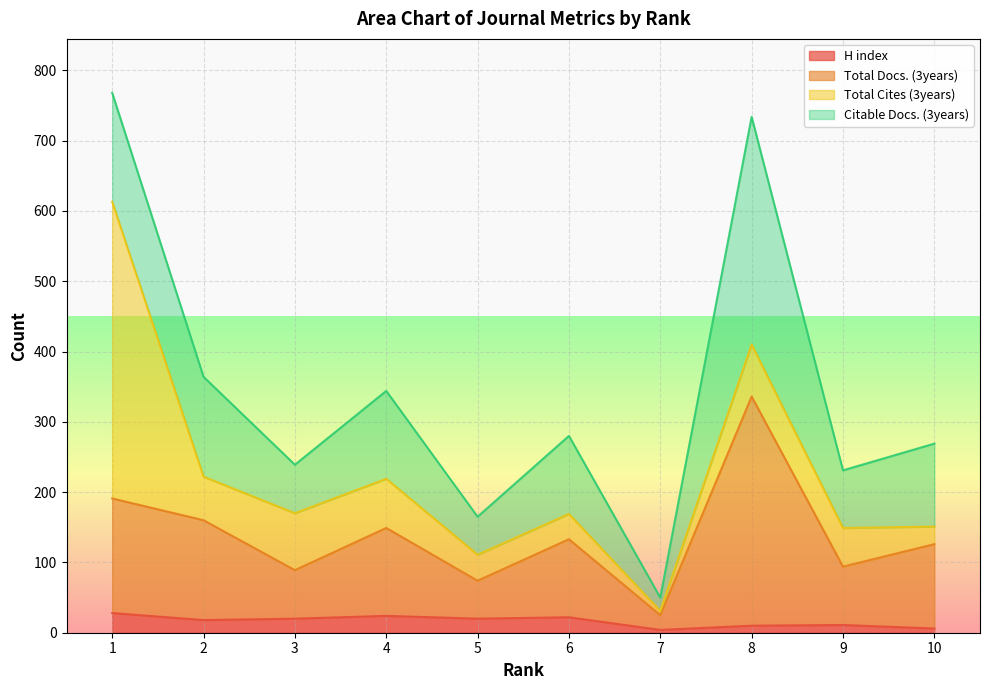

What are all the series names shown in the legend?

H index, Total Docs. (3years), Total Cites (3years), Citable Docs. (3years)